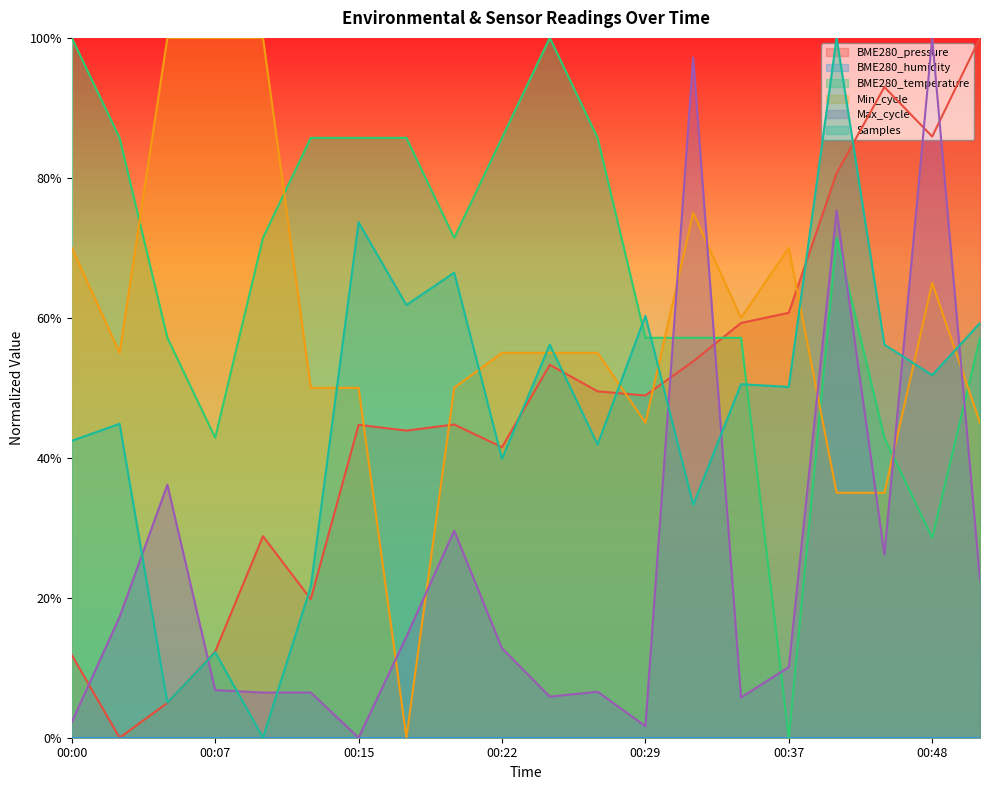

Does the chart display data point markers on the line(s)?

No